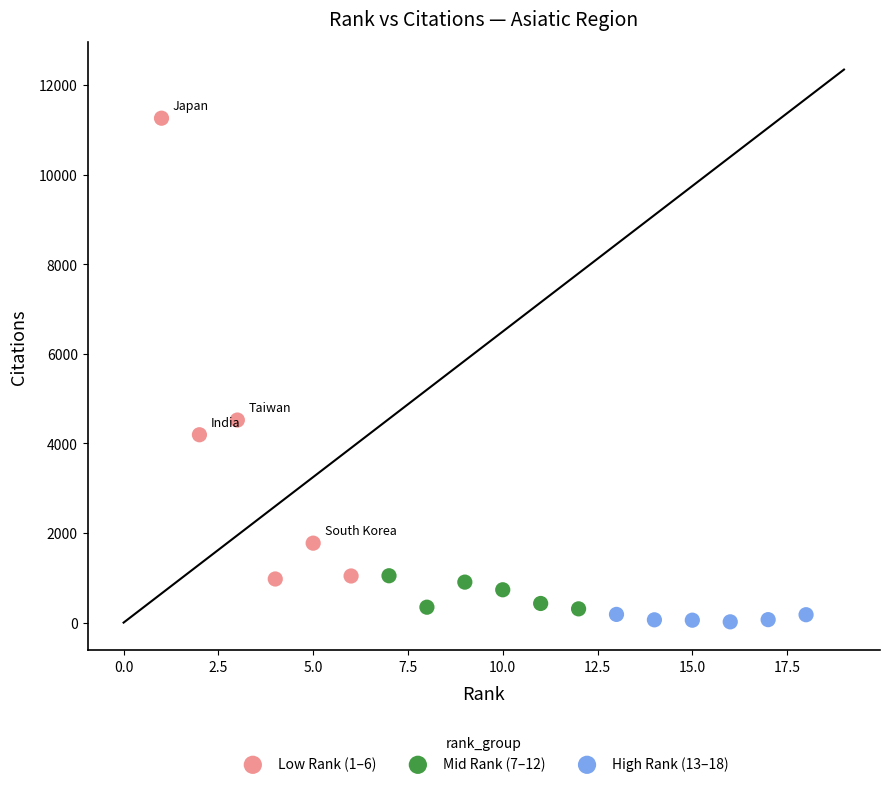

Which series has the largest Y range (max minus min)?

Low Rank (1–6)